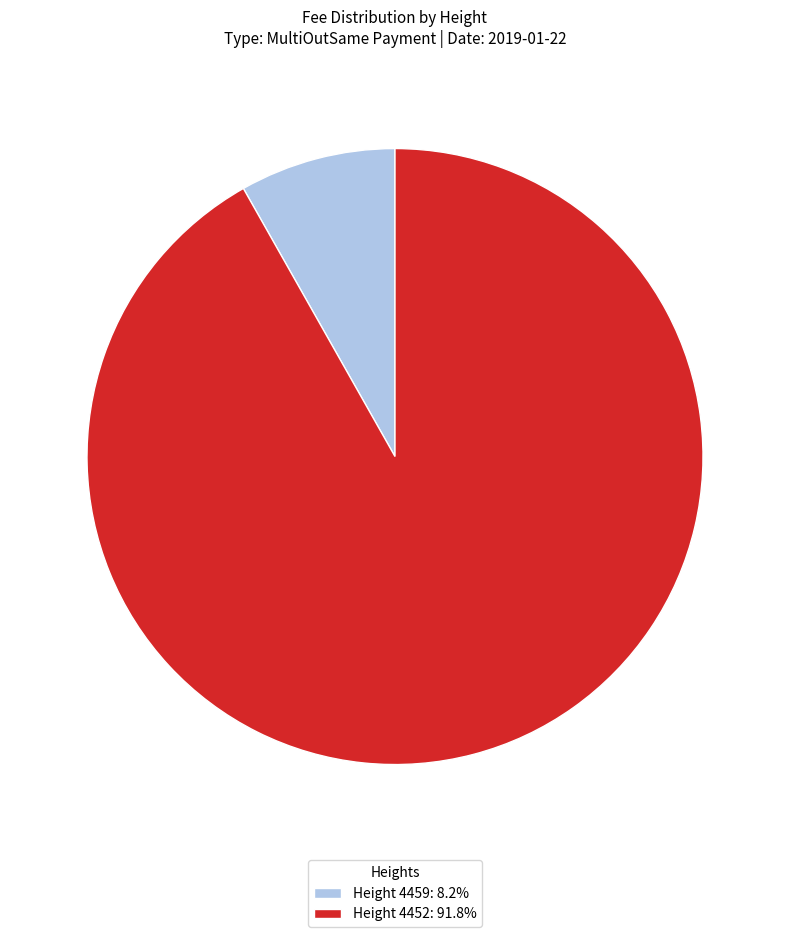

Do Height 4459: 8.2% and Height 4452: 91.8% together represent more than half of the pie?

Yes